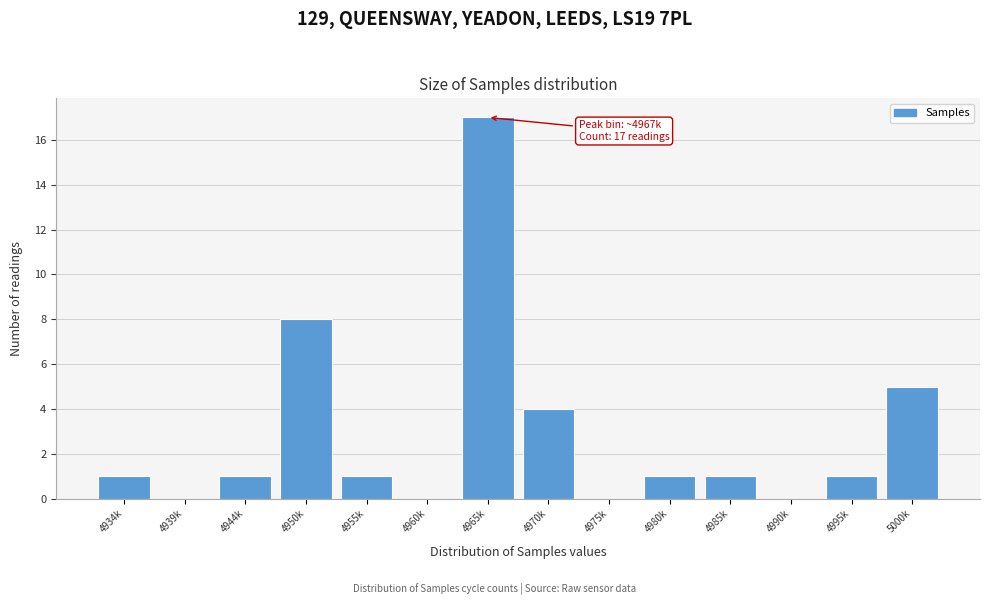

Reading right to left, transcribe all the data shown in this chart.

5000k=5	4995k=1	4990k=0	4985k=1	4980k=1	4975k=0	4970k=4	4965k=17	4960k=0	4955k=1	4950k=8	4944k=1	4939k=0	4934k=1